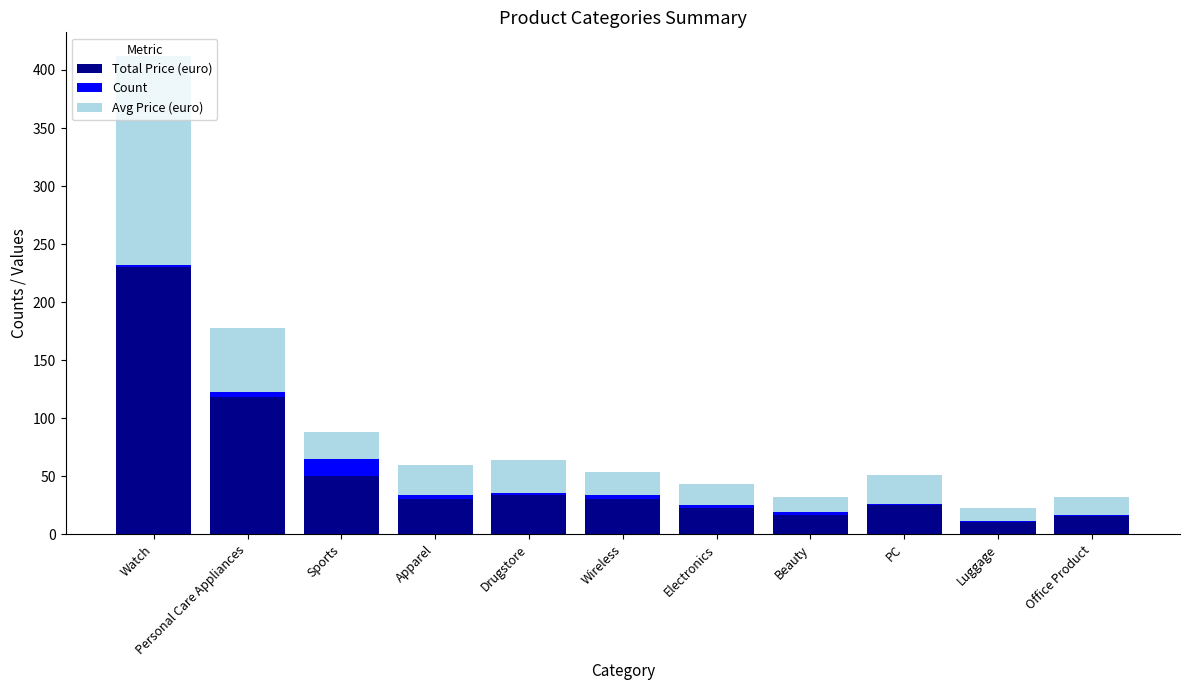

What is the maximum value for Total Price (euro)?

229.9